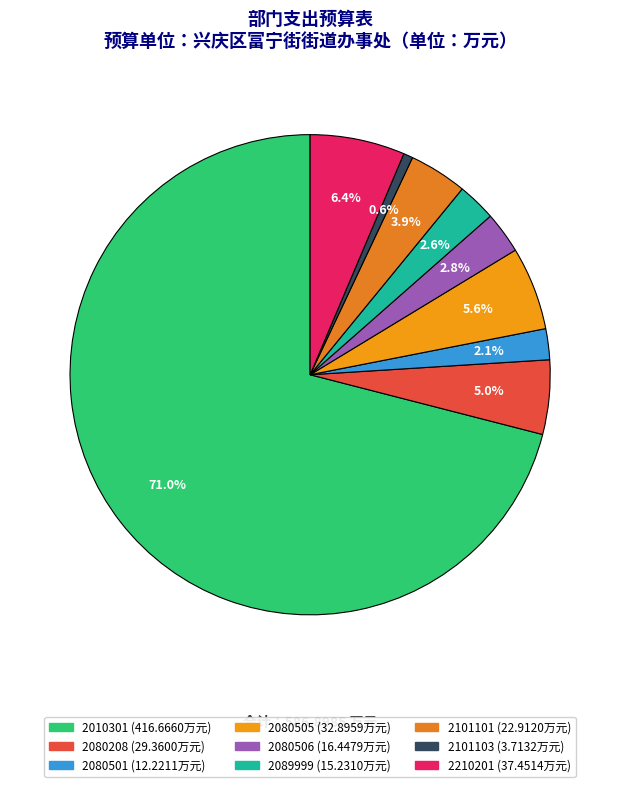

Combined, do 2101103 and 2080505 account for over 50%?

No